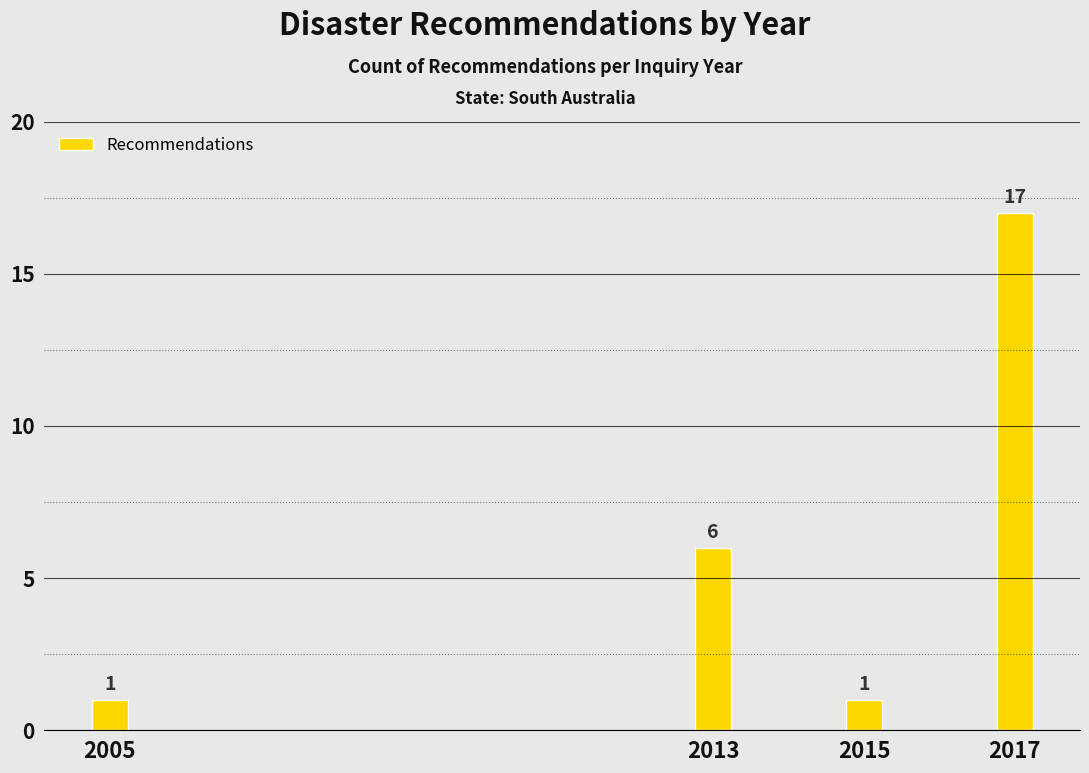

Reading left to right, what are all the values shown in this chart?

2005=1	2013=6	2015=1	2017=17